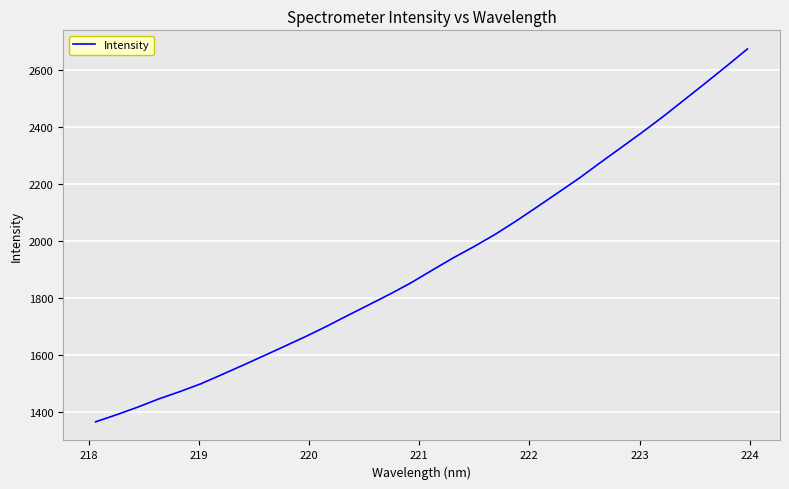

What is the difference between the maximum and minimum values?

1308.2